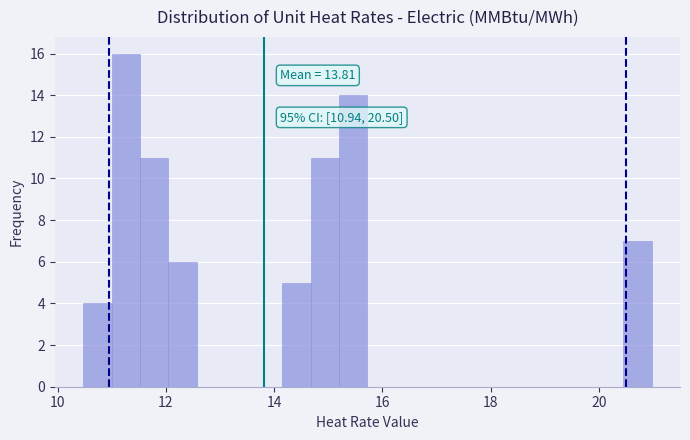

Around what value on the x-axis is the tallest bar? Give the approximate position of its centre, as read against the axis.

11.2